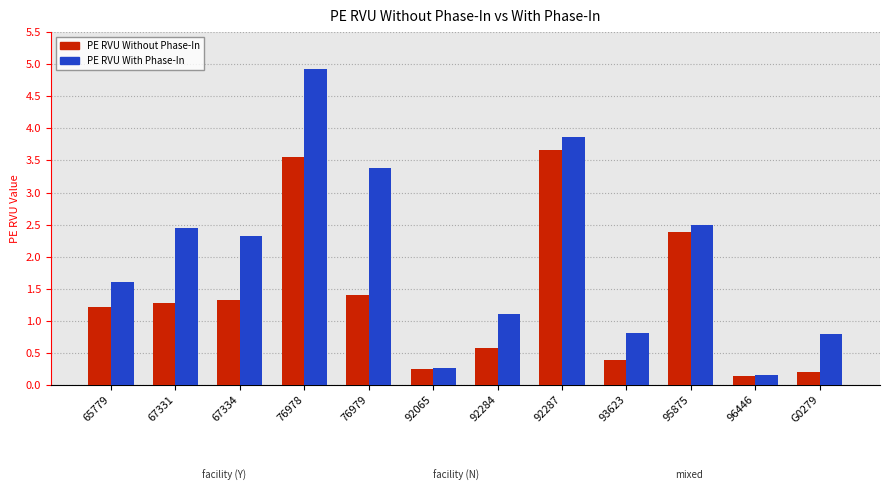

Which category has the highest value in the PE RVU With Phase-In series?

76978